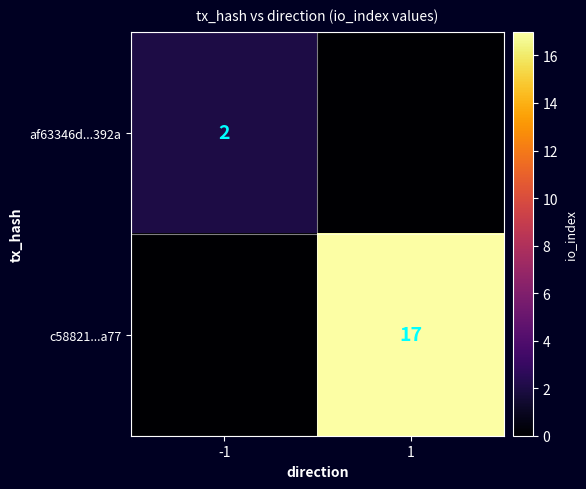

Is it true that c58821...a77 equals 17 at 1?

True